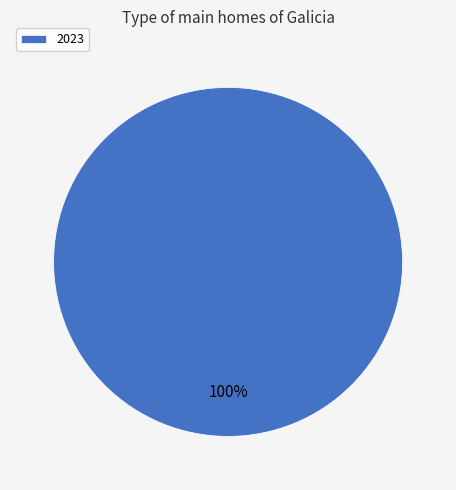

How many segments does this pie chart have?

1